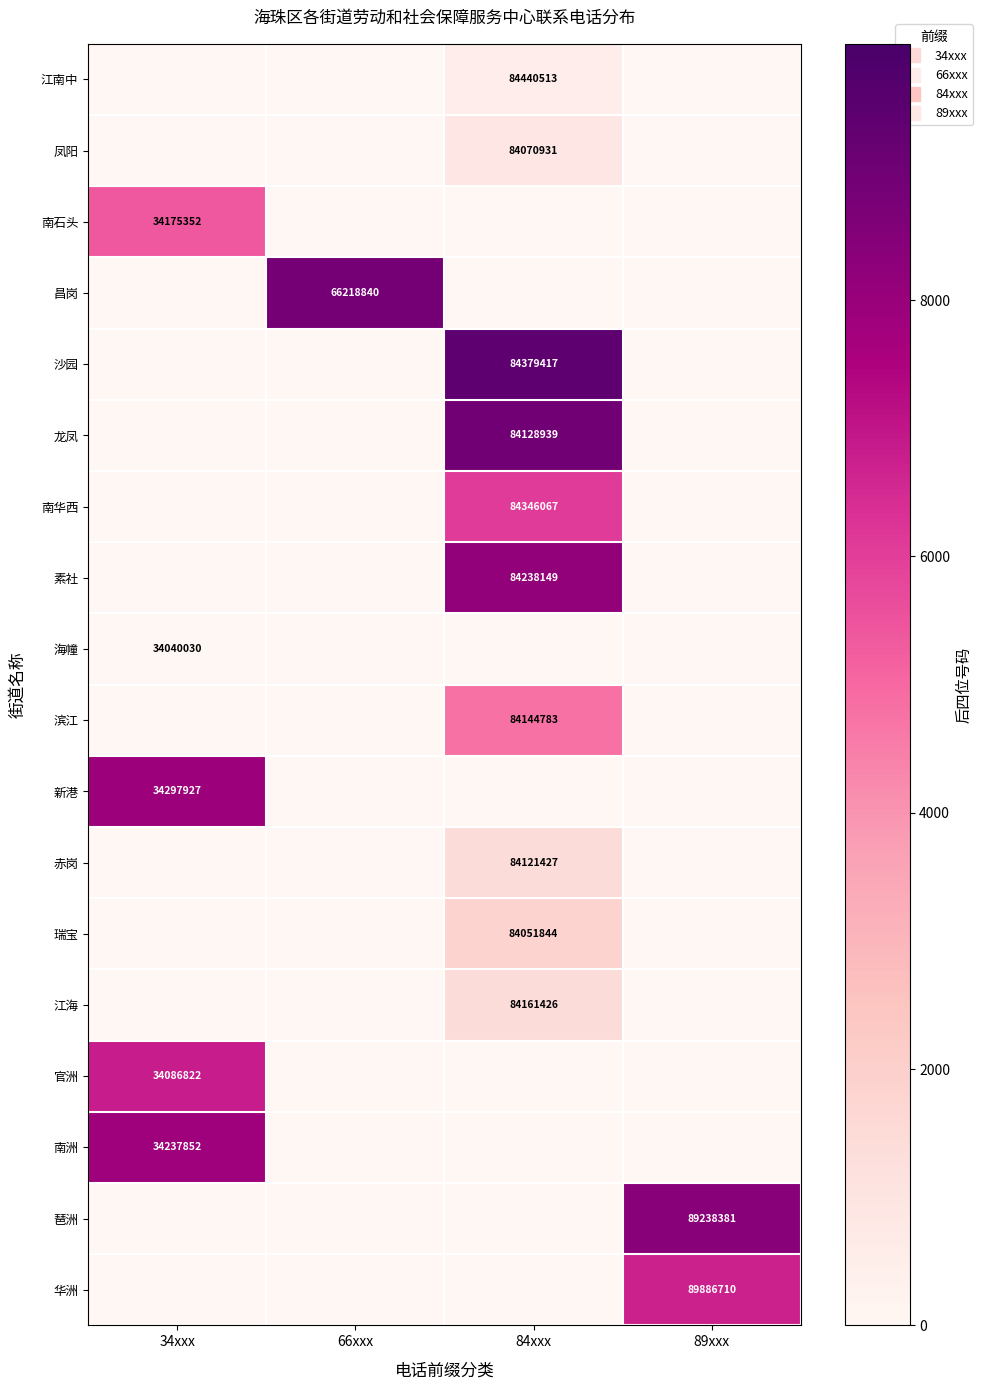

Is it true that 江南中 equals 0 at 89xxx?

True